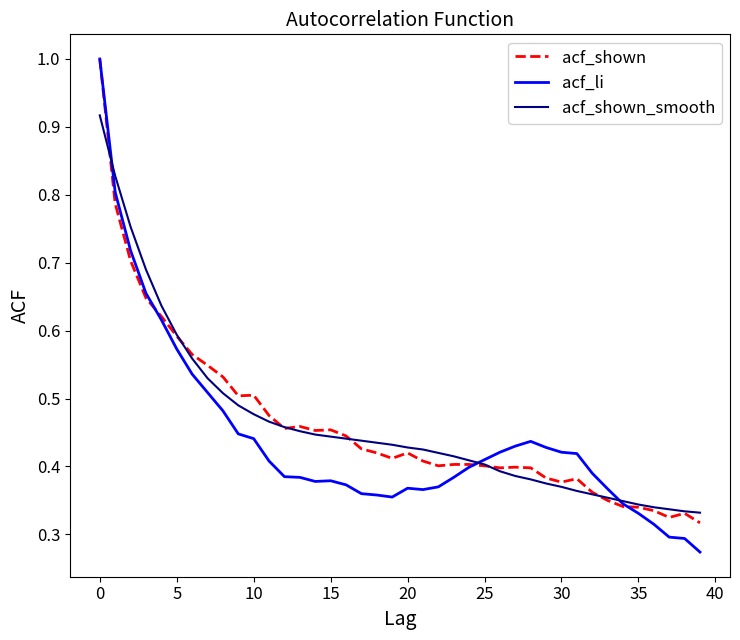

What is the highest value of the acf_li series?

1.0